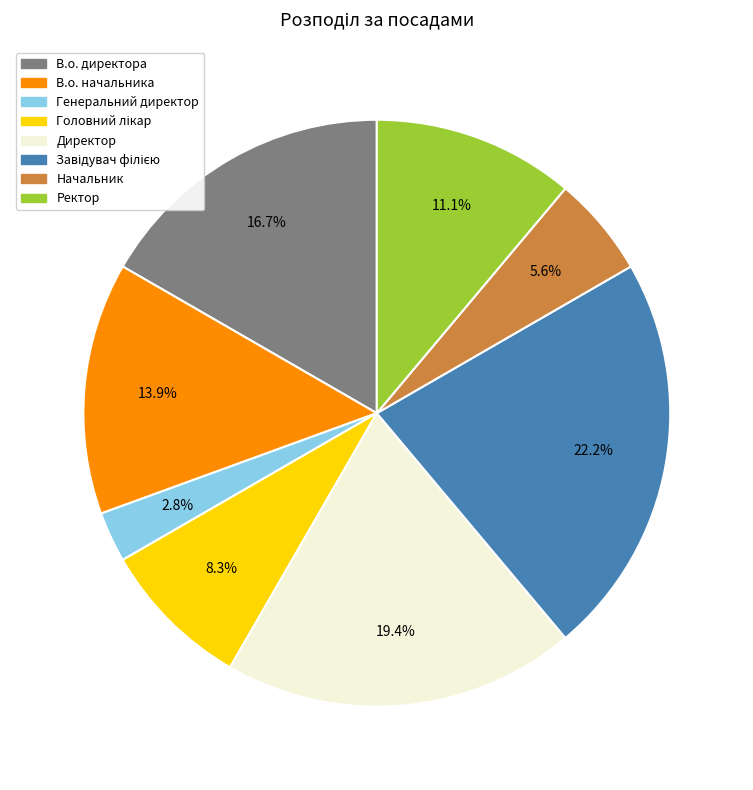

To the nearest percent, what is the difference between the largest and smallest slice percentages?

19%